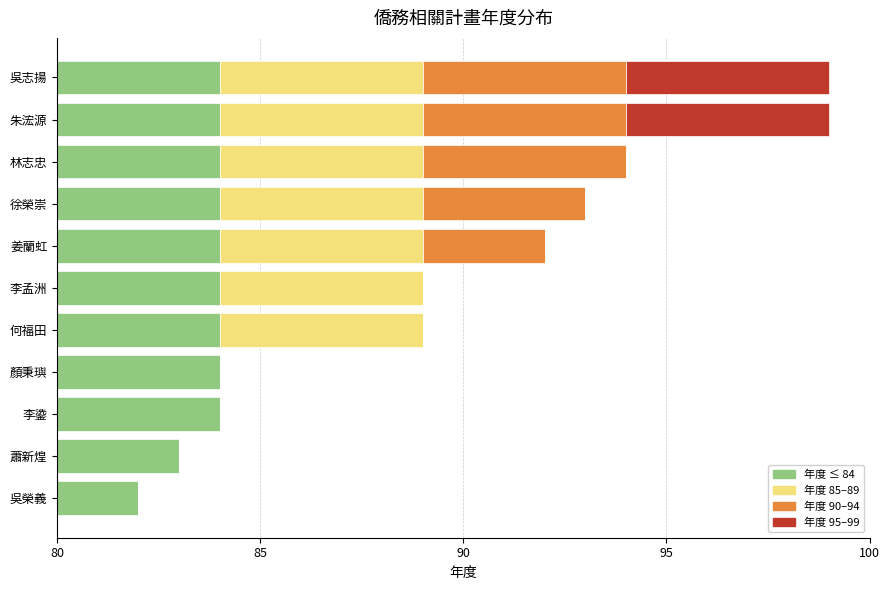

What are all the series names shown in the legend?

年度 ≤ 84, 年度 85–89, 年度 90–94, 年度 95–99